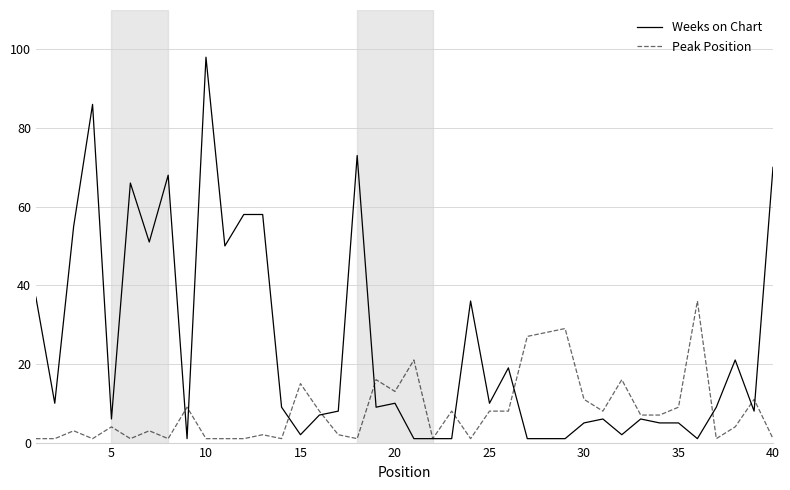

List the series in order of their overall mean, highest first.

Weeks on Chart, Peak Position